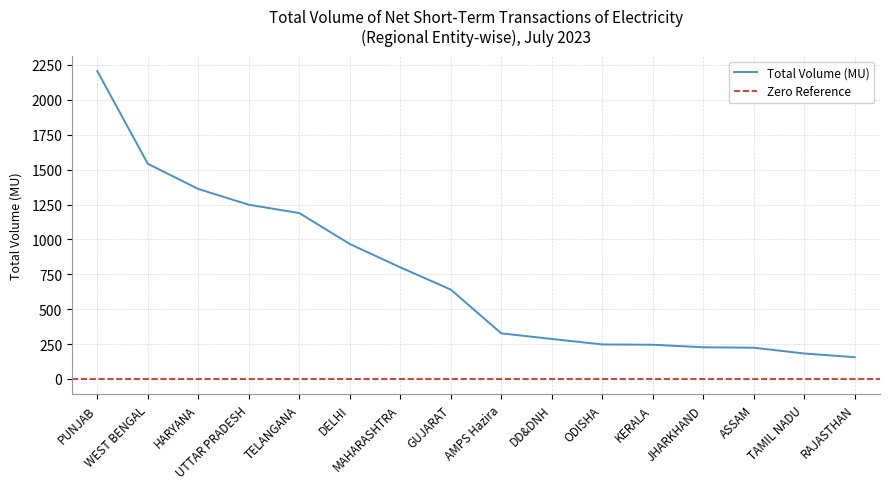

What is the value of the 2nd point from the left?

1541.9